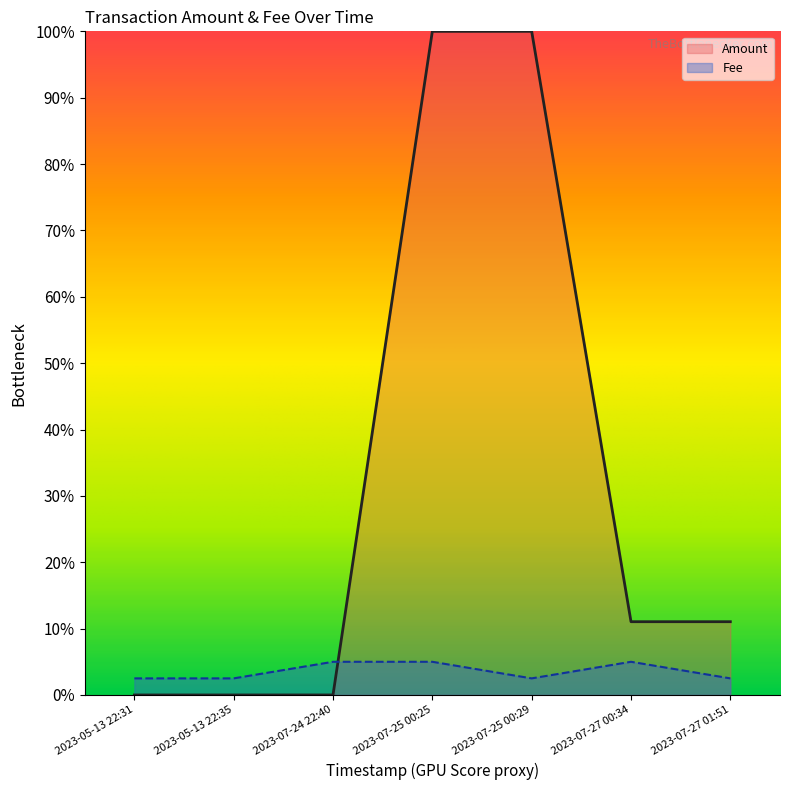

Which label corresponds to the smallest value in the chart?

2023-05-13 22:35